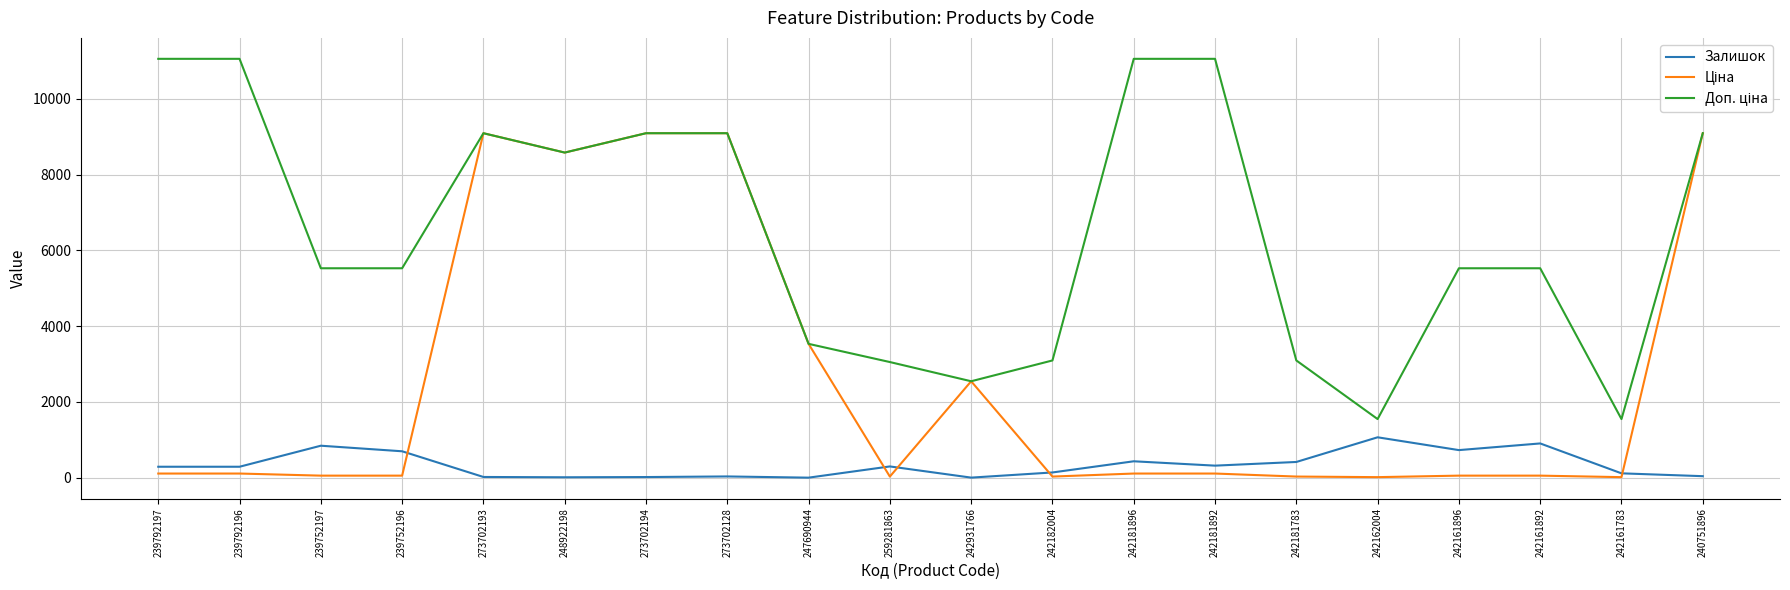

The Залишок series shows 301.0 at 239752196. True or false?

False